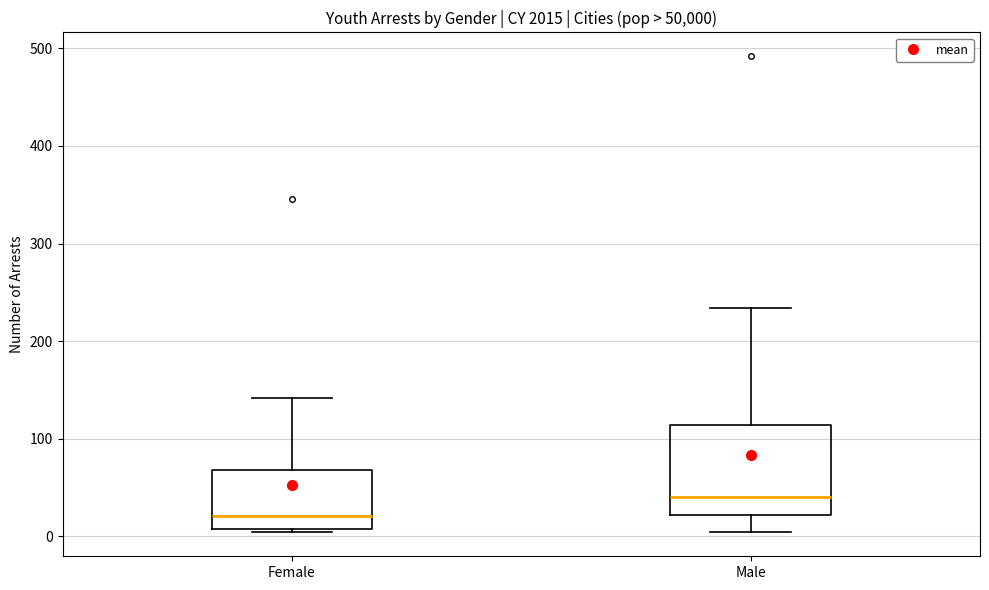

Which box has the lowest median line?

Female